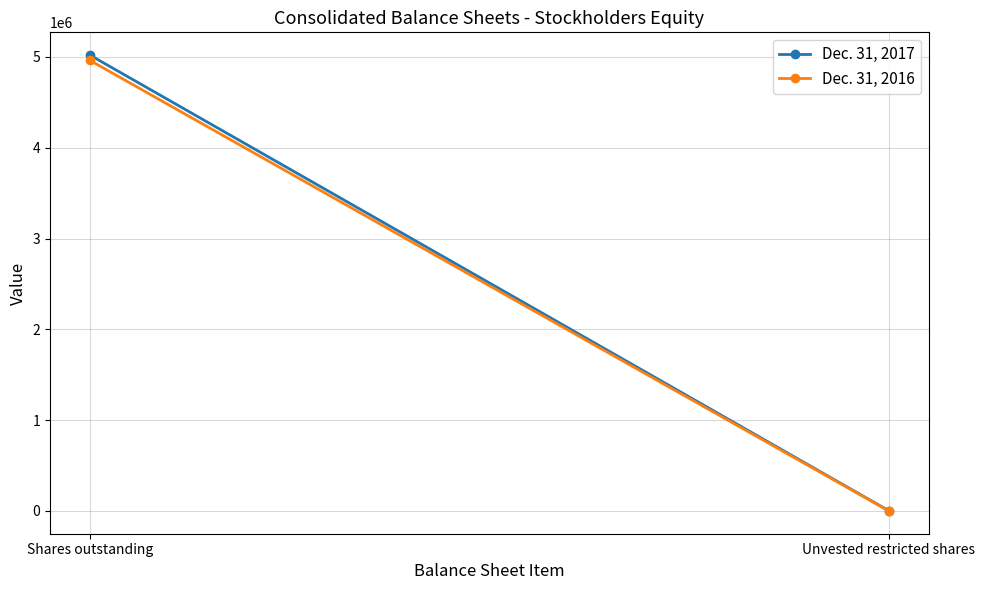

The Dec. 31, 2017 series shows 5019703 at Shares outstanding. True or false?

True